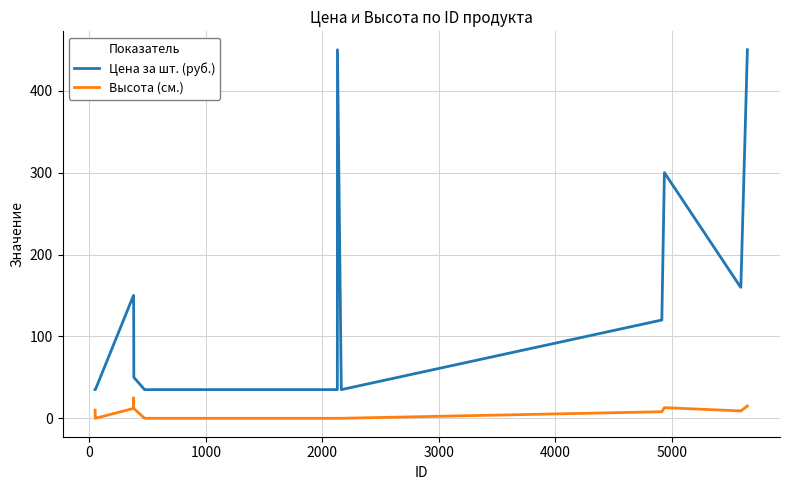

Which series has the largest total across all categories?

Цена за шт. (руб.)